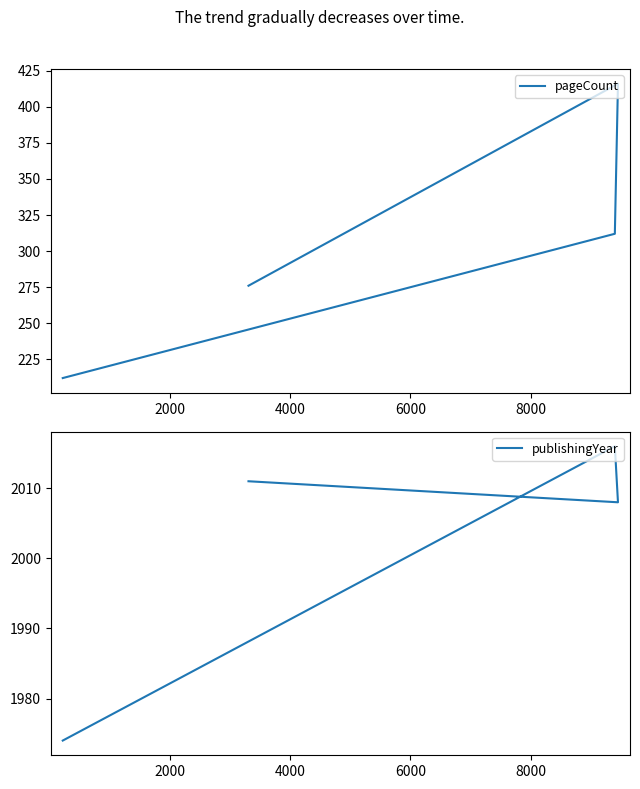

What is the difference between the highest and lowest values at 2000?

1704